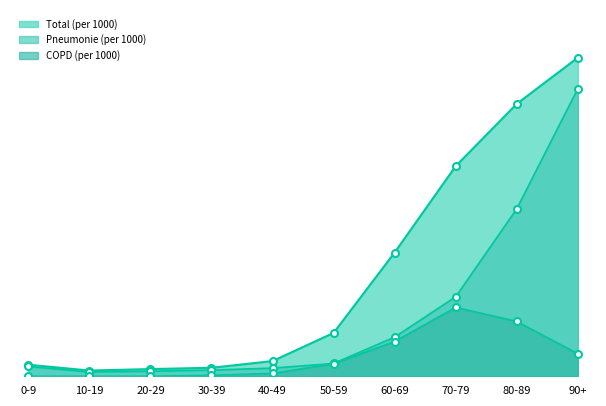

How many interior local peaks does the COPD (per 1000) series have?

1